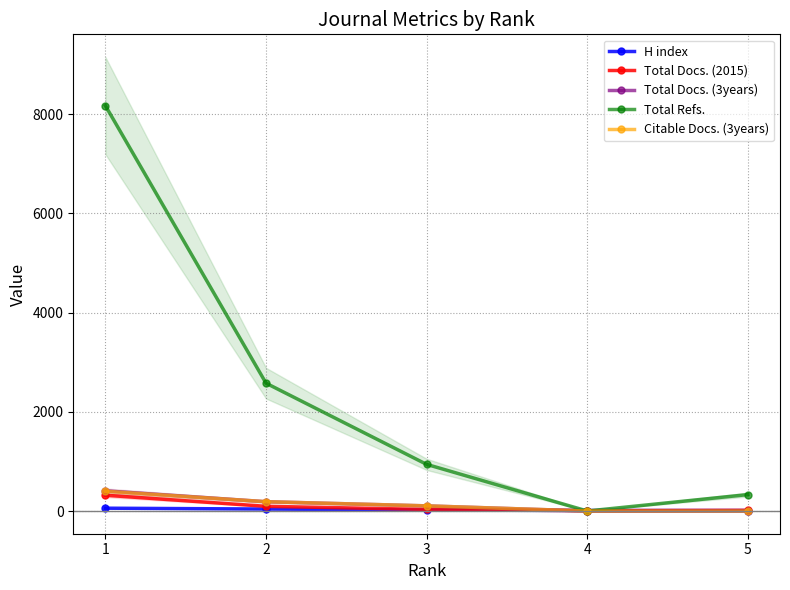

What is the sum of the Total Docs. (3years) values at 1 and 4?

406